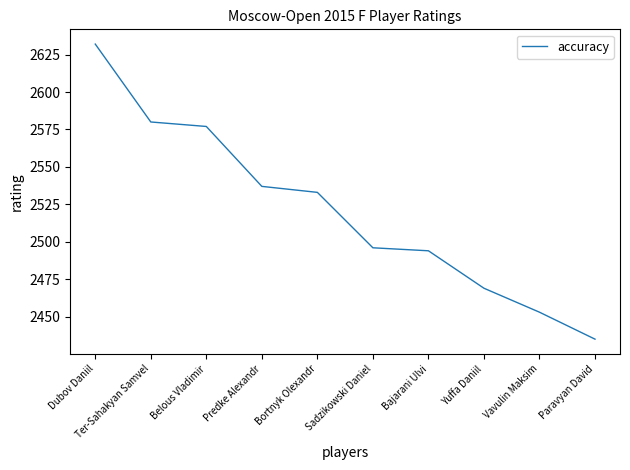

Is it true that the value at Yuffa Daniil is 3372?

False